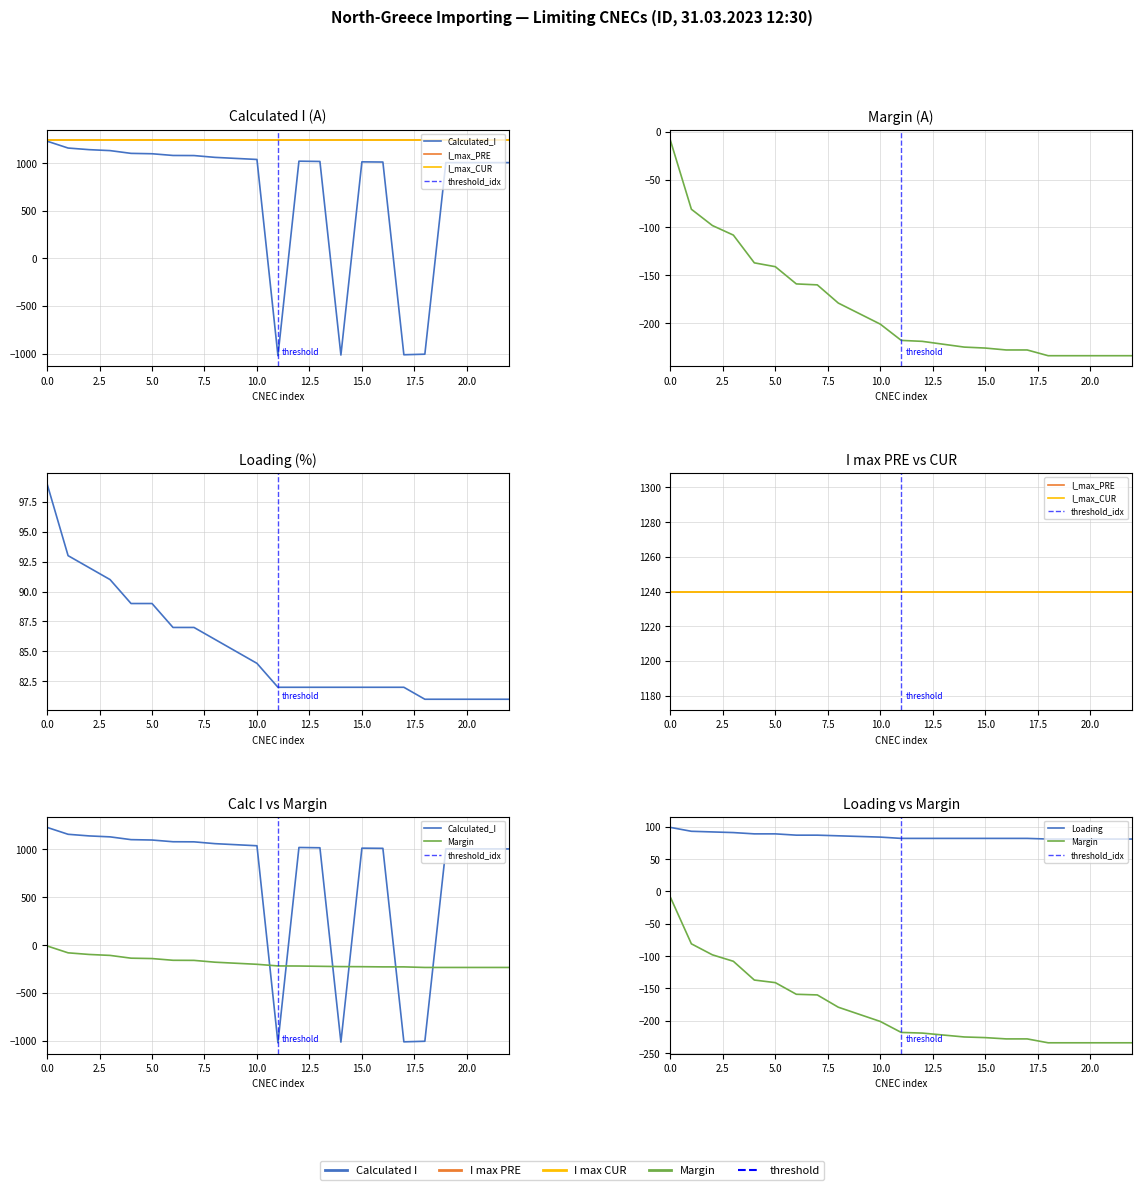

Which series changed the most between Loading and 17?

Calculated_I